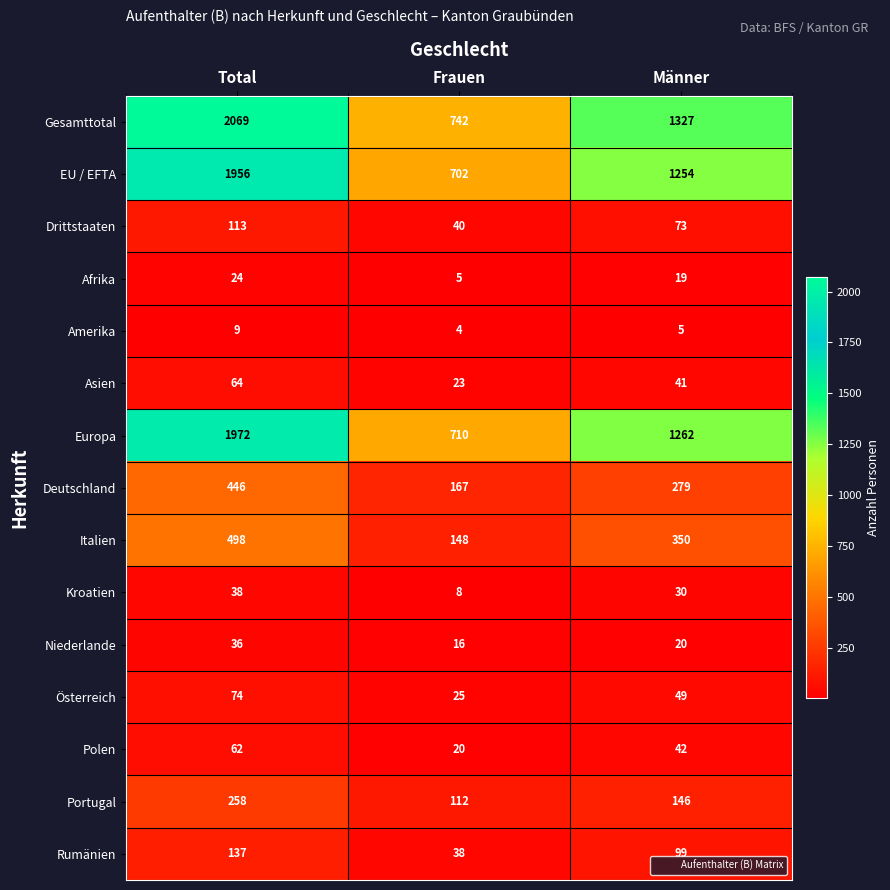

Count the number of data series in this chart.

15